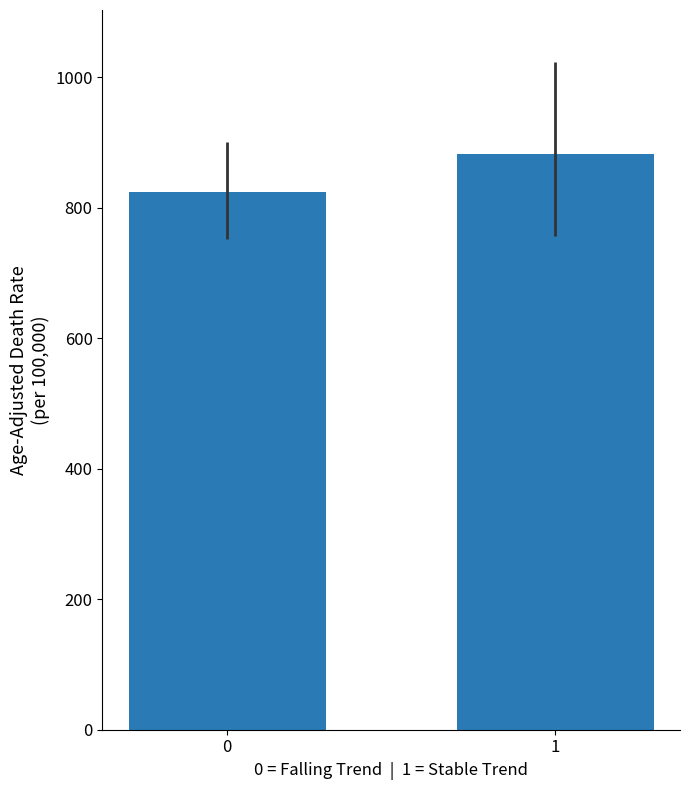

Are the bars grouped side by side (vs. stacked)?

No